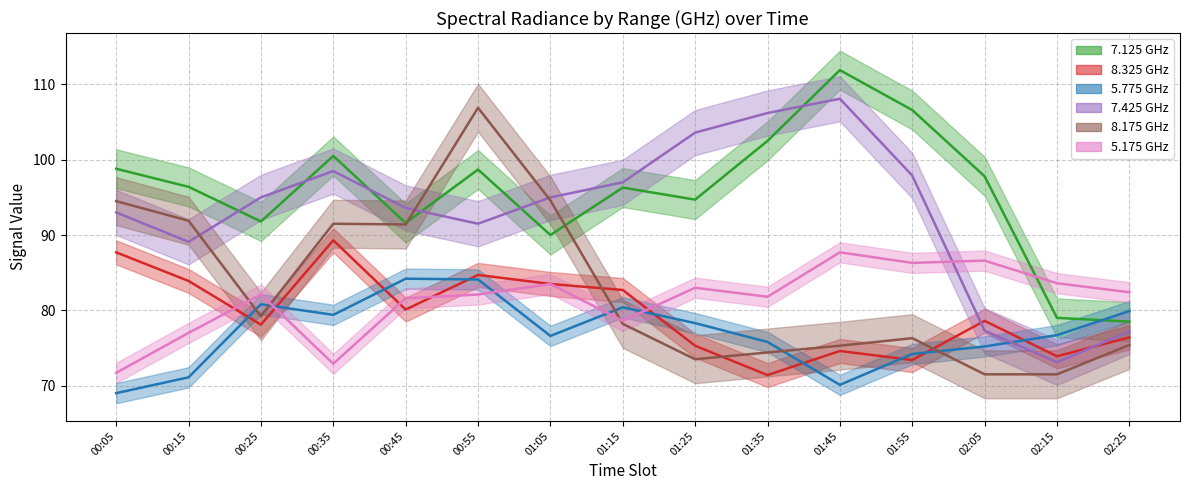

How many distinct data groups are displayed?

6